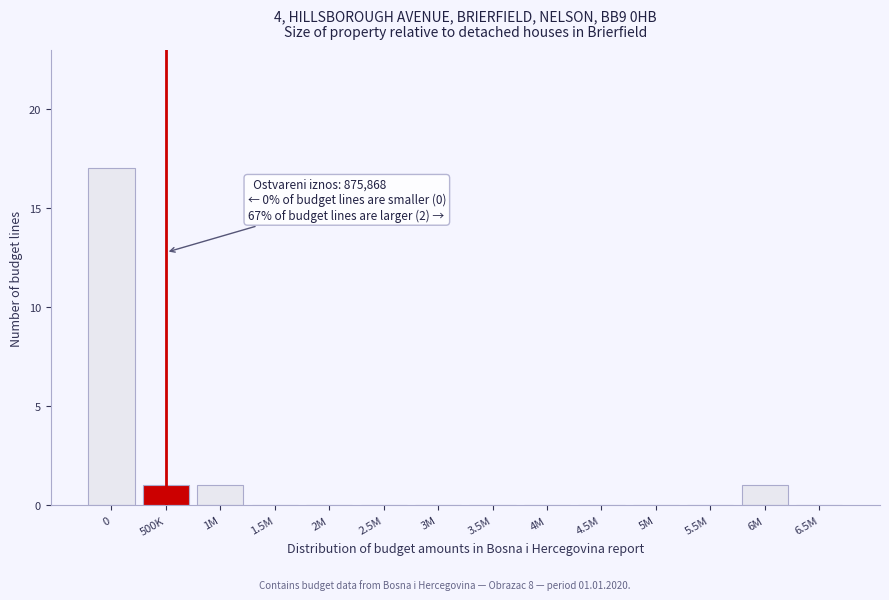

Reading right to left, extract all data points from this chart.

6.5M=0	6M=1	5.5M=0	5M=0	4.5M=0	4M=0	3.5M=0	3M=0	2.5M=0	2M=0	1.5M=0	1M=1	500K=1	0=17